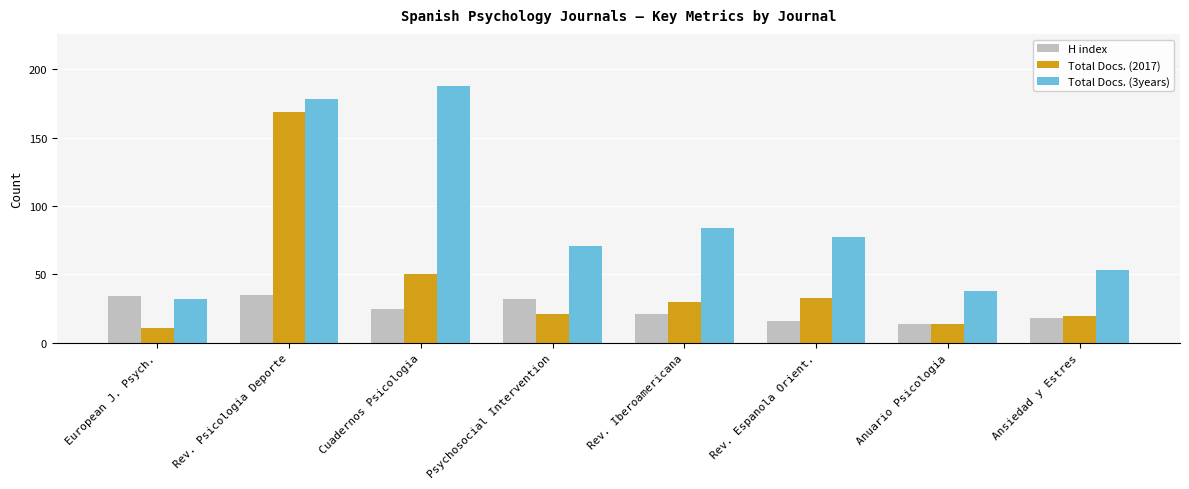

How many series are shown in this chart?

3